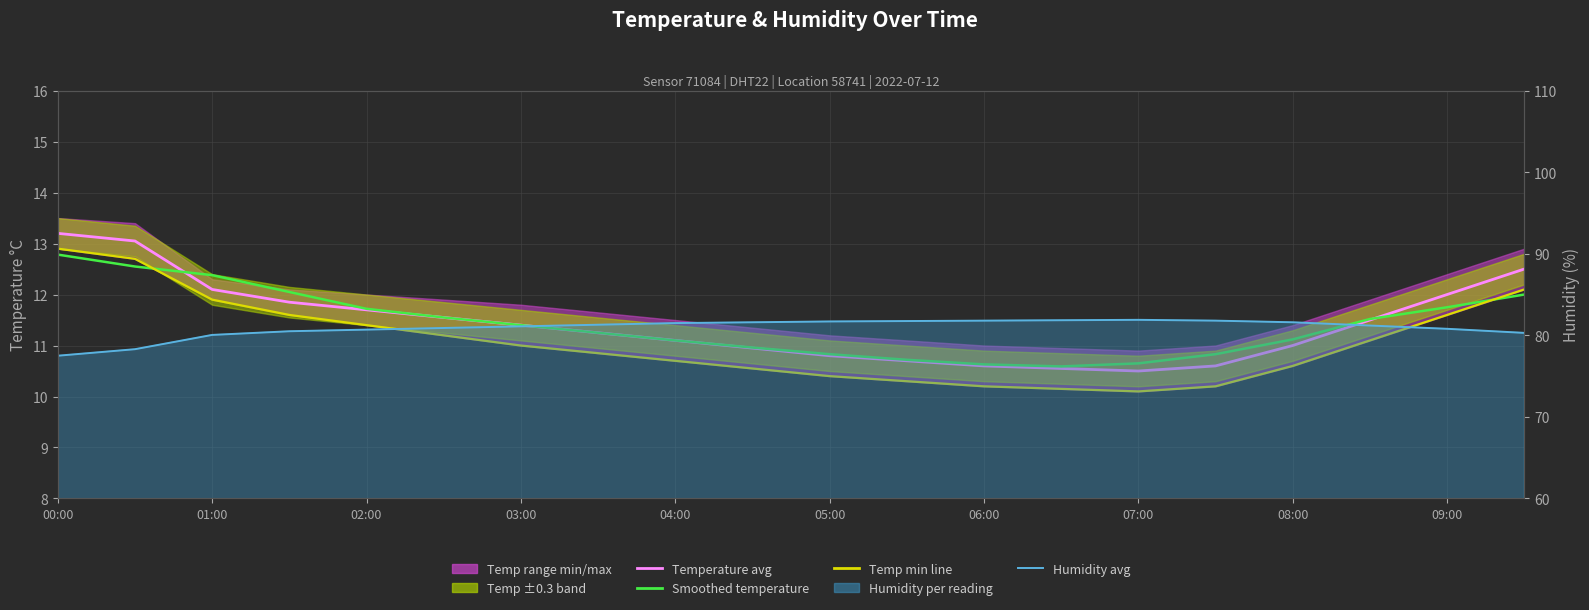

How many lines are shown in the chart?

4